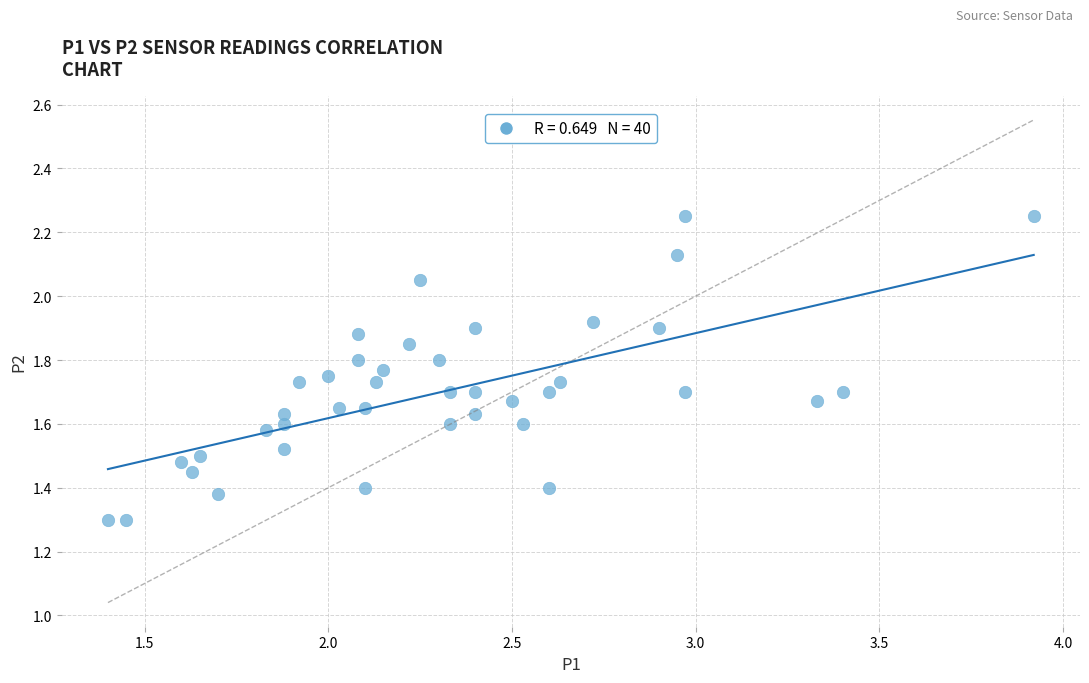

What is the range of X values (max minus min)?

2.5